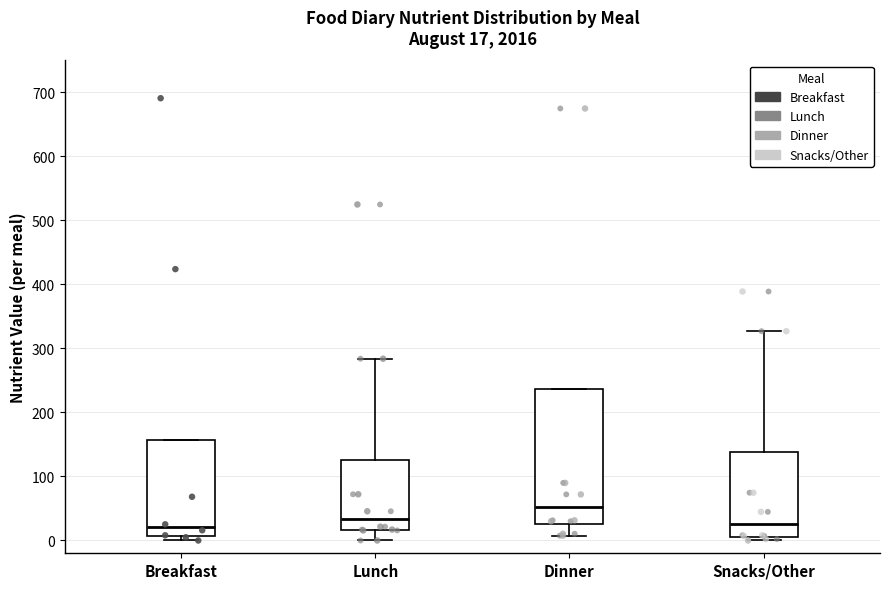

Comparing the boxes themselves (not the whiskers), which one is the tallest?

Dinner